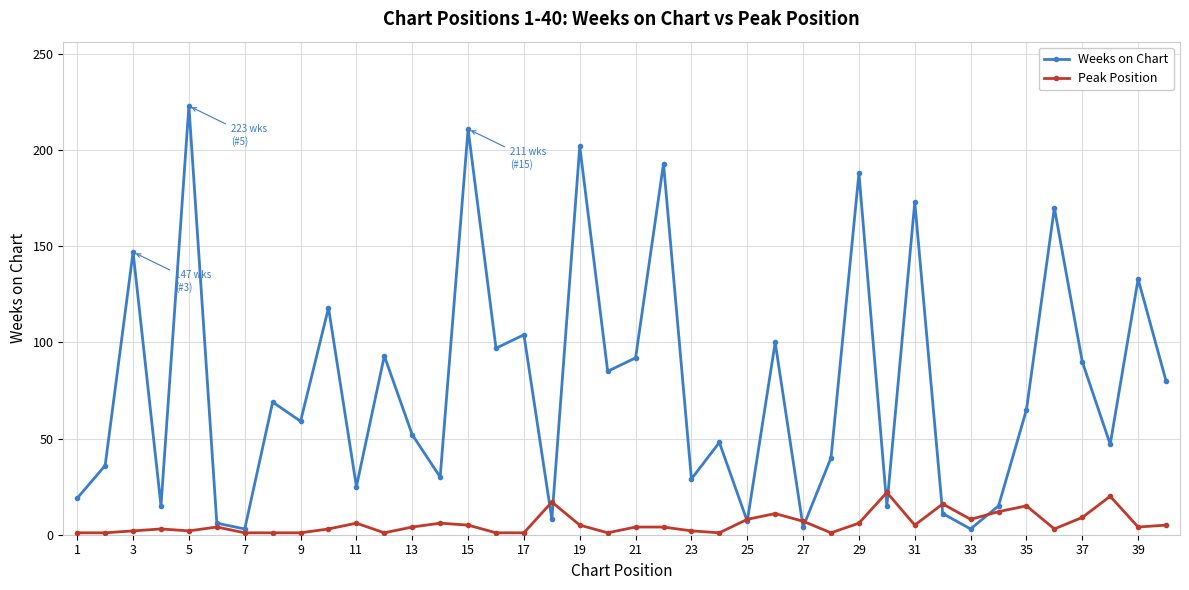

What is the value of the Weeks on Chart point at the 9th from the left?

59